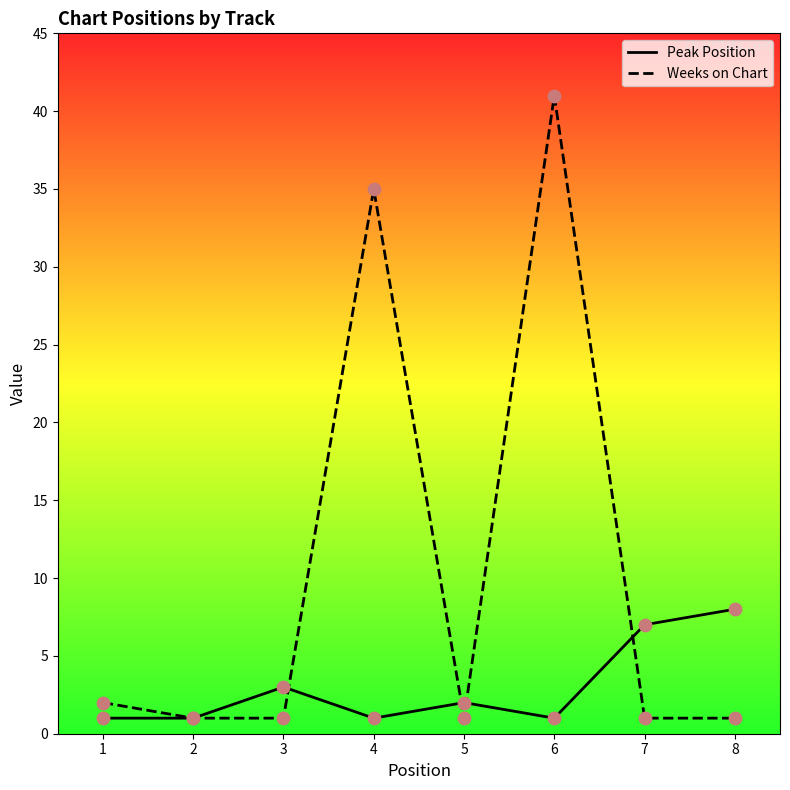

What is the total value across all series at 3?

4